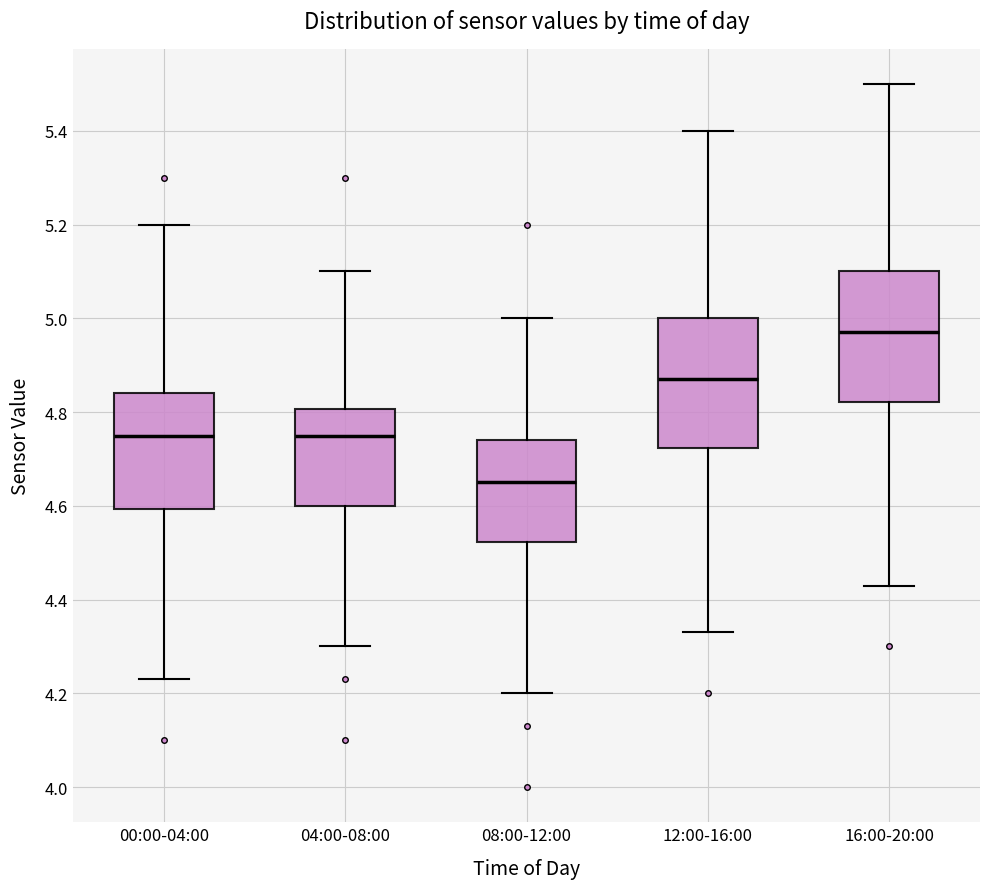

Where does the upper whisker of the box for 12:00-16:00 end on the y-axis? The values are not printed on the chart, so give them approximately, as read against the axis.

5.40